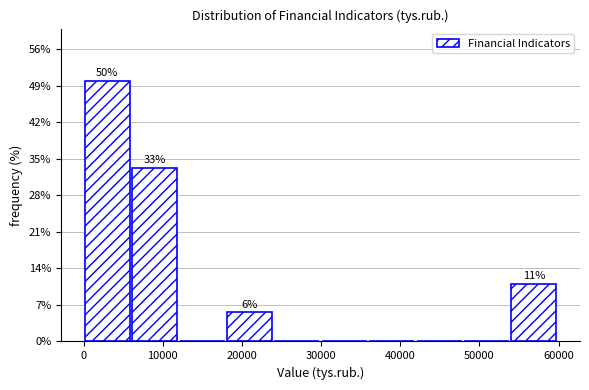

Which range on the x-axis has the tallest bar?

0 to 6000